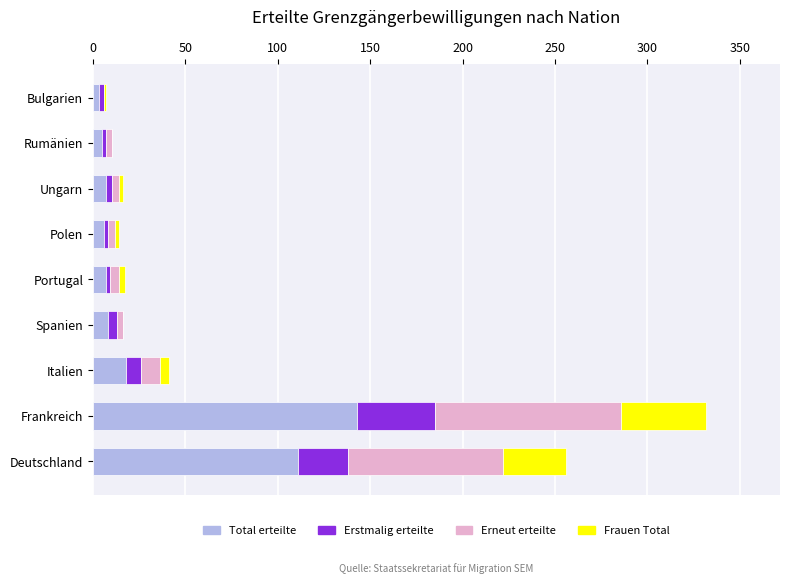

Where is Total erteilte nearest to the value 73?

Deutschland